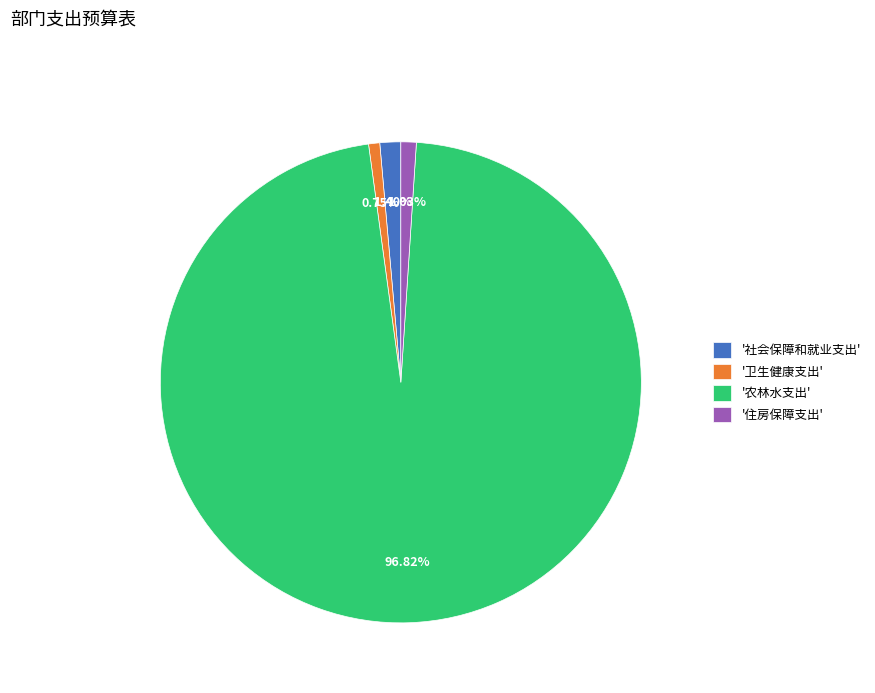

Which slice represents more than half of the pie?

'农林水支出'